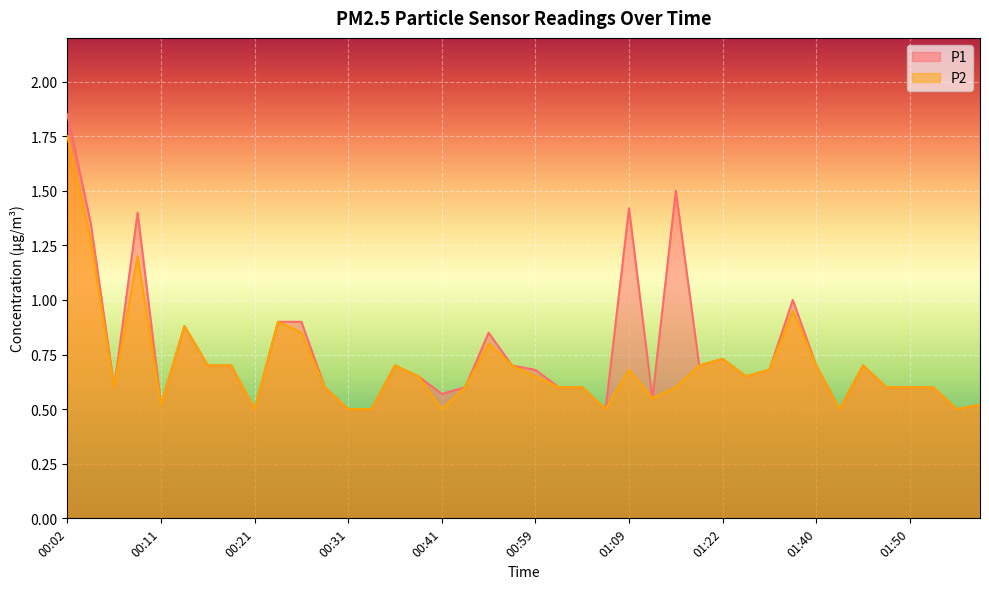

What is the sum of all P2 values?

28.0